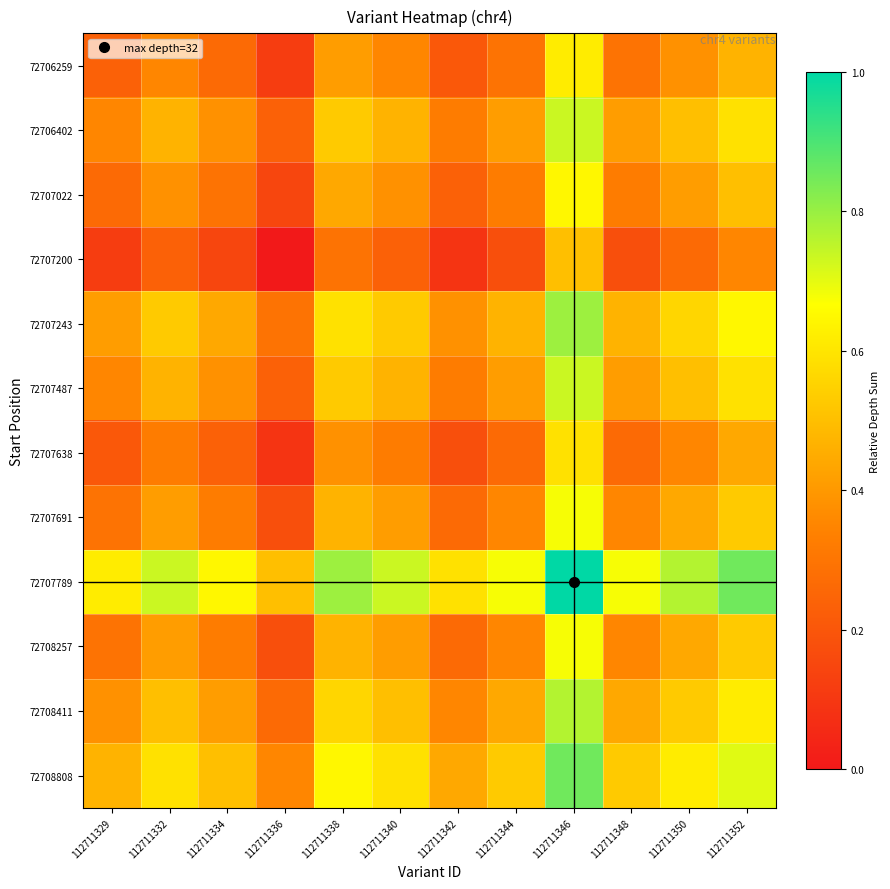

At 112711336, list the series in order from largest to smallest.

72707789, 72708808, 72707243, 72708411, 72706402, 72707487, 72707691, 72708257, 72707022, 72706259, 72707638, 72707200